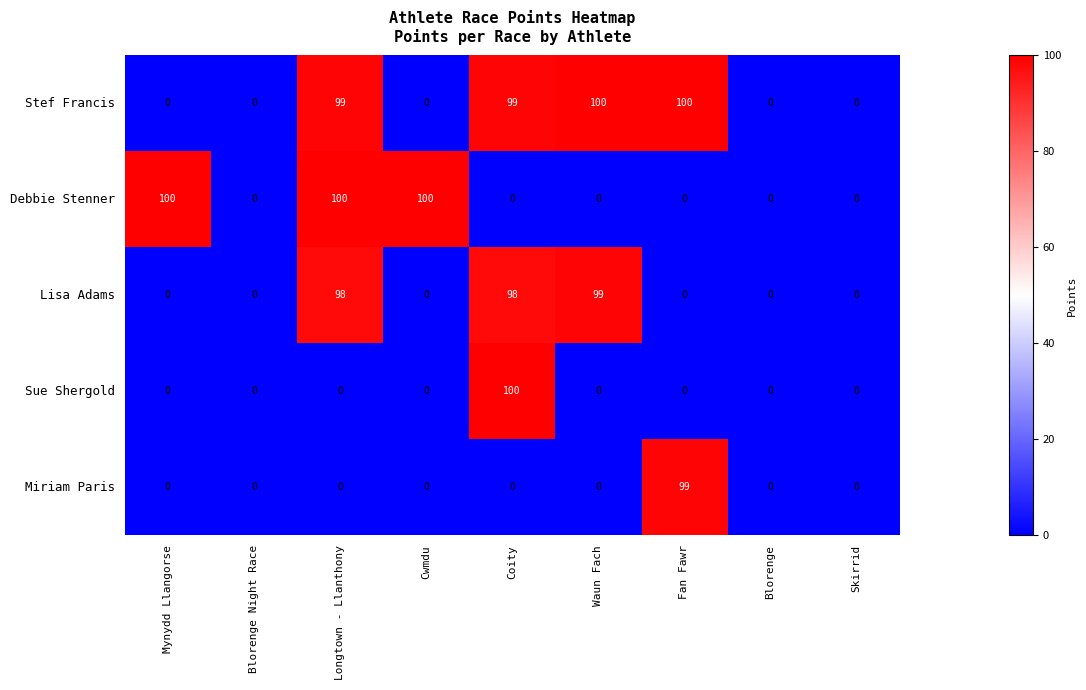

How many data points does each series have?

9